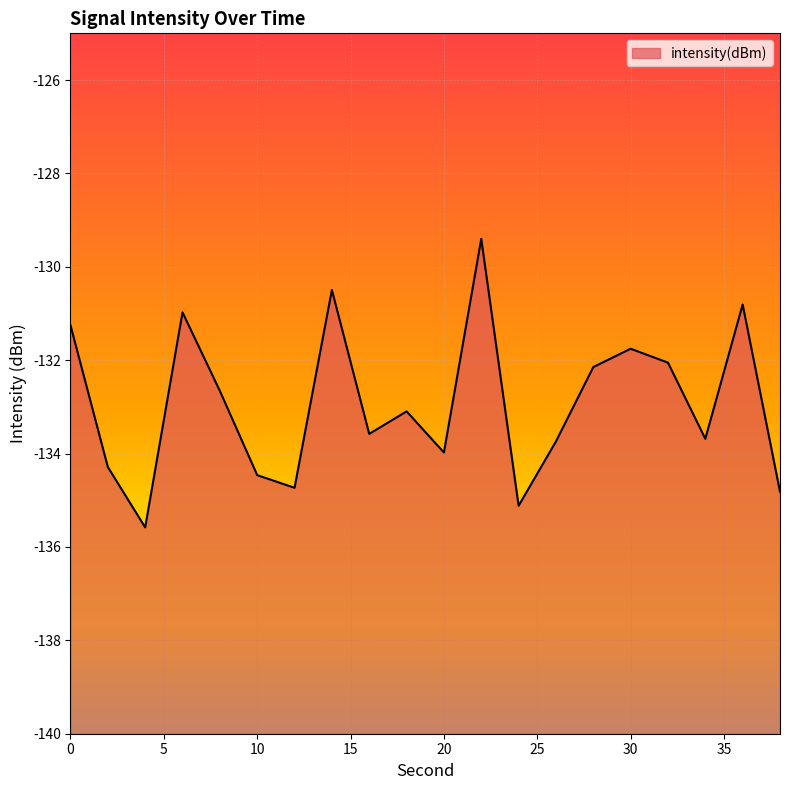

Rank the categories by value from highest to lowest.

22, 14, 36, 6, 0, 30, 32, 28, 8, 18, 16, 34, 26, 20, 2, 10, 12, 38, 24, 4